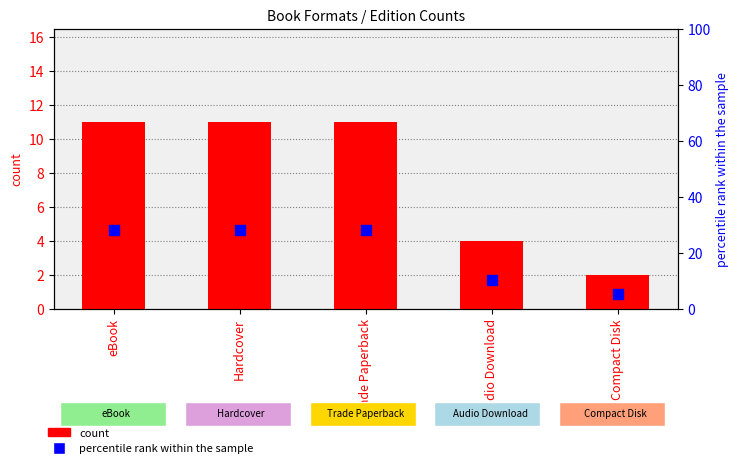

At how many categories does at least one series exceed 19?

3